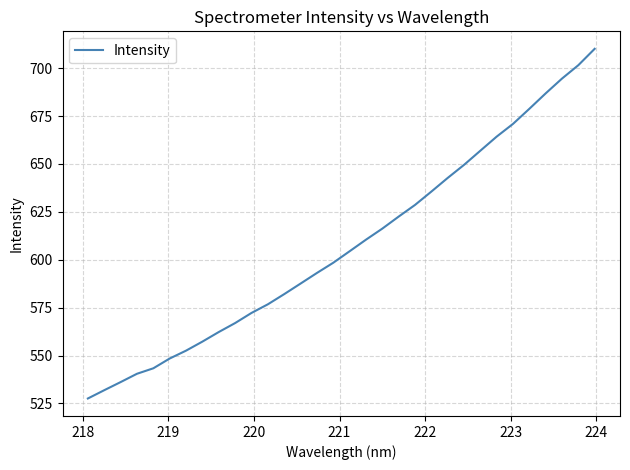

How many lines are shown in the chart?

1